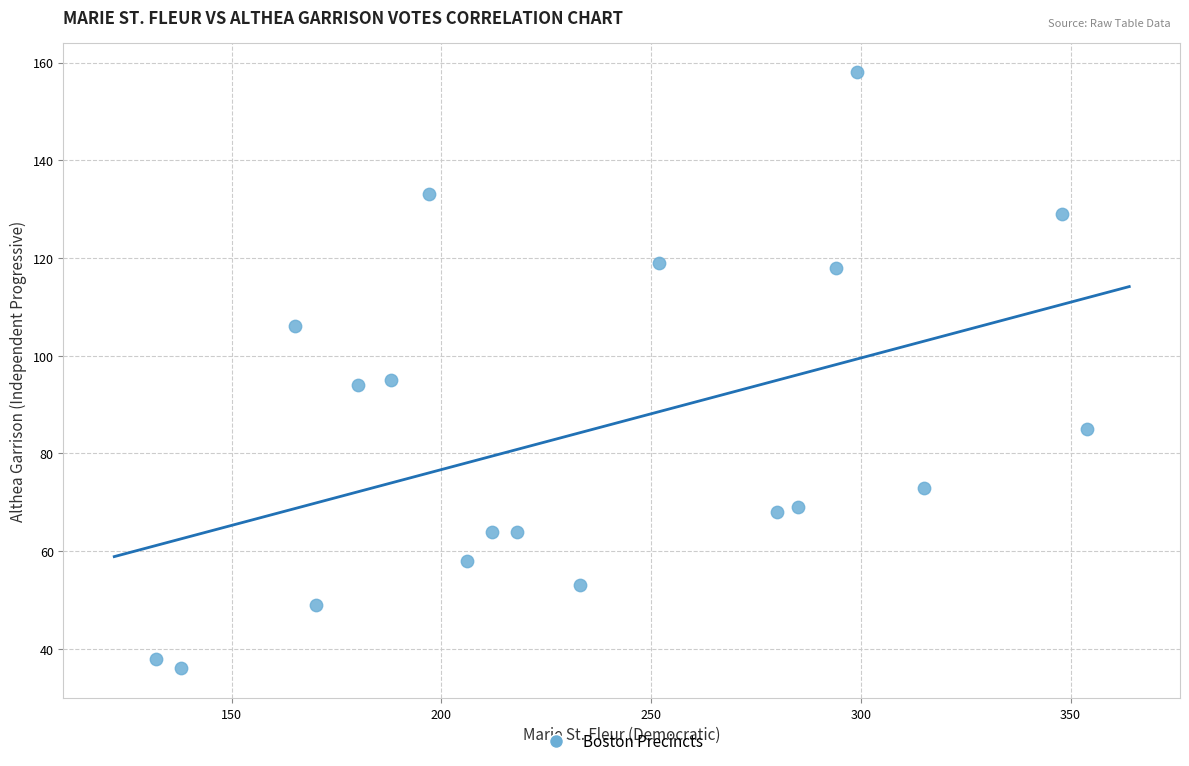

What is the range of Y values (max minus min)?

122